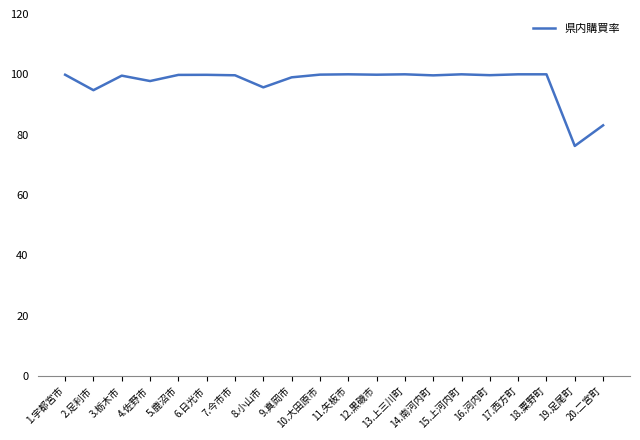

What is the greatest value displayed?

100.0